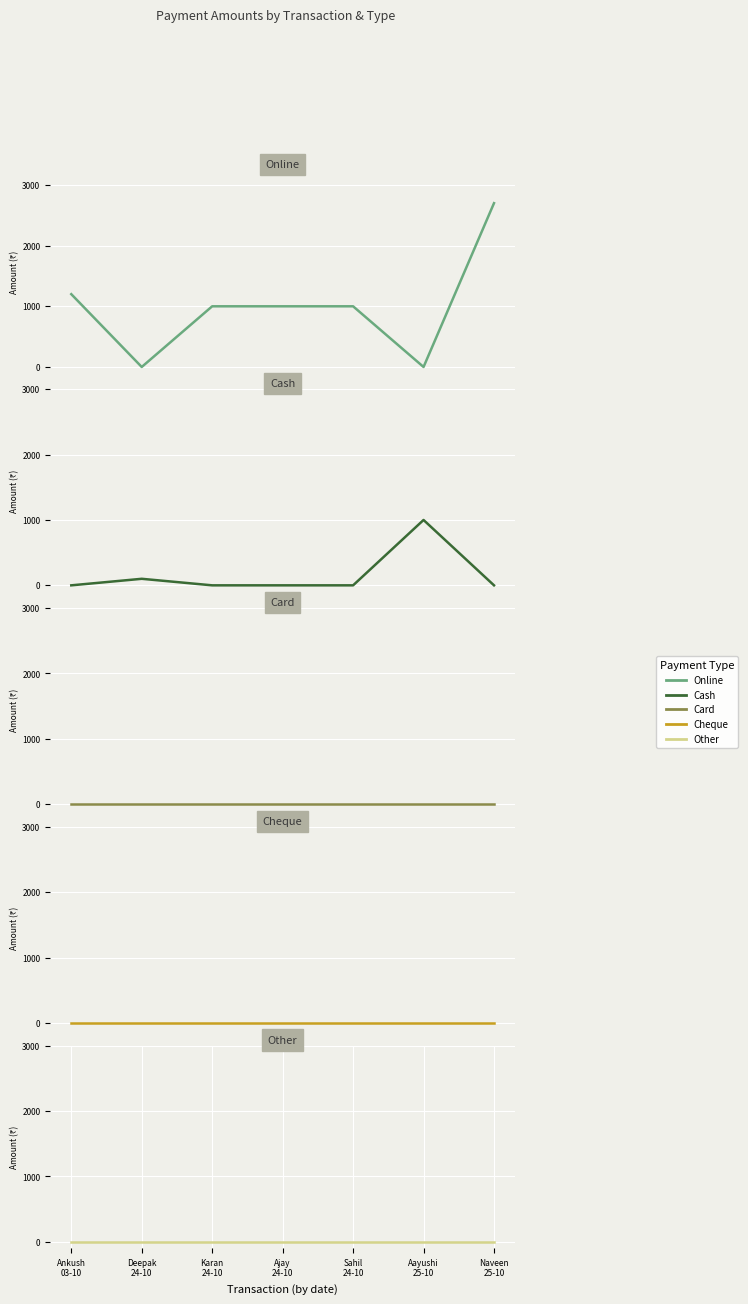

True or false: Cheque has a value of 0 at Sahil
24-10.

True